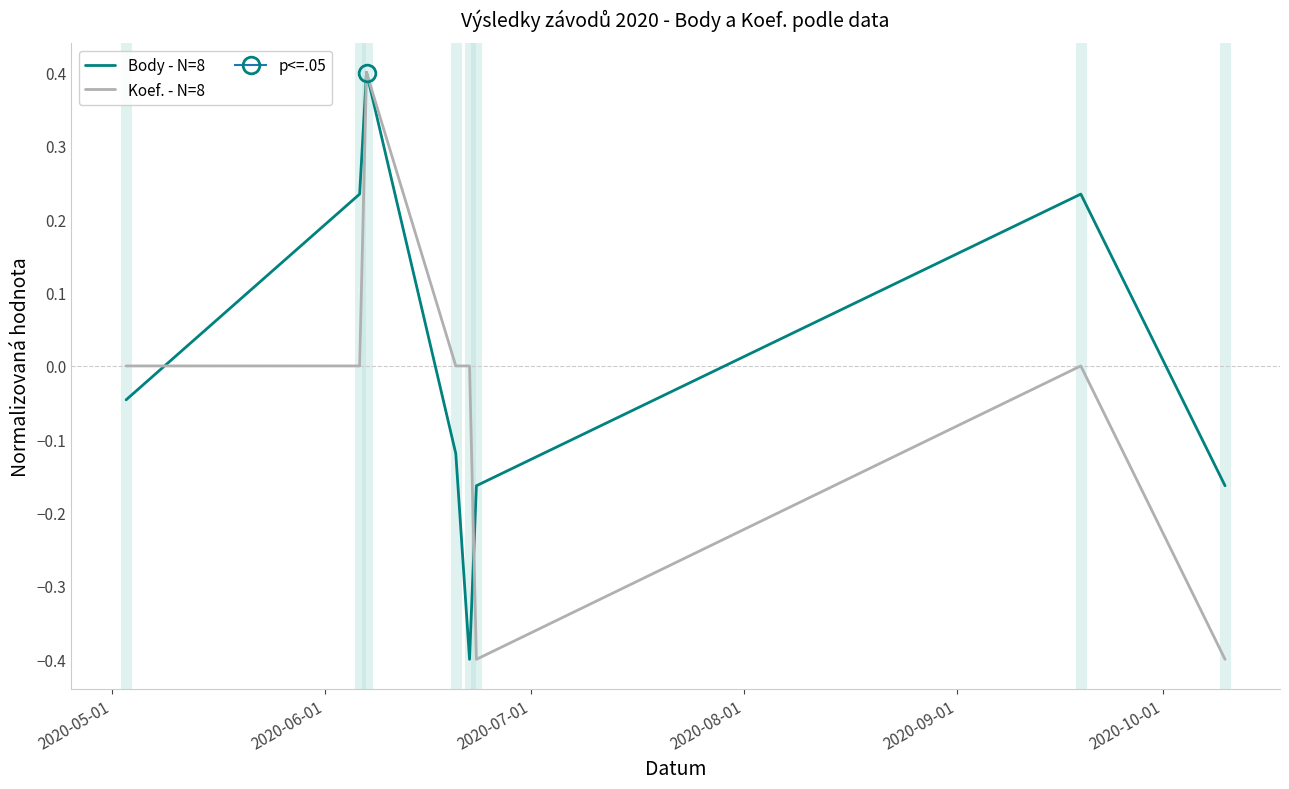

What is the difference between the maximum and minimum values in the Koef. - N=8 series?

0.8